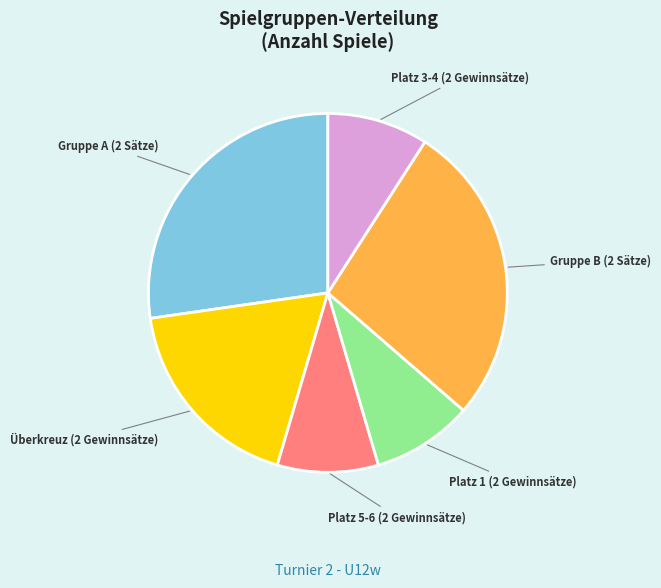

Is there any slice that represents more than half of the pie?

No